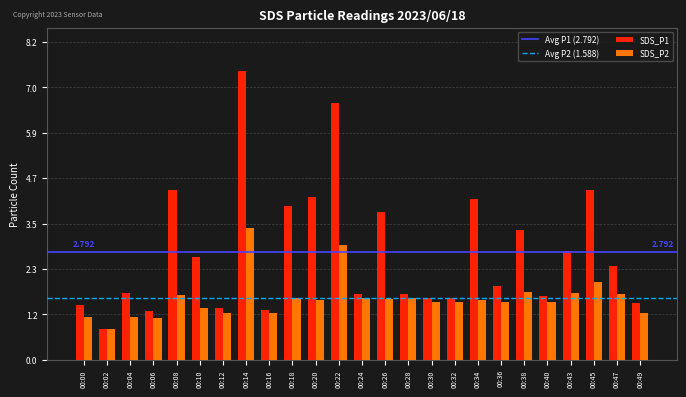

Rank the series by their maximum value, from highest to lowest.

SDS_P1, SDS_P2